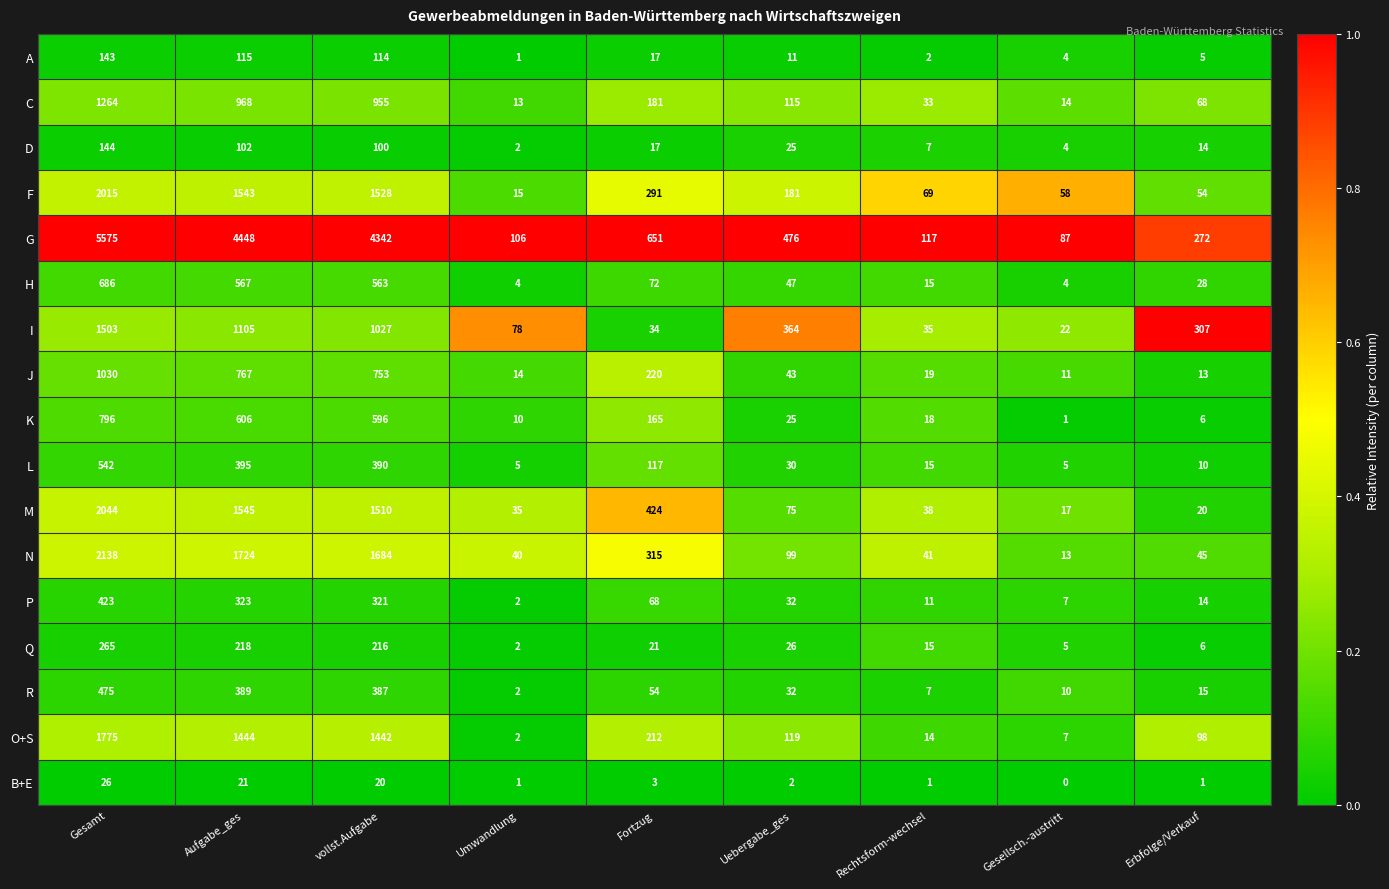

Which category has the lowest value in the J series?

Gesellsch.-austritt